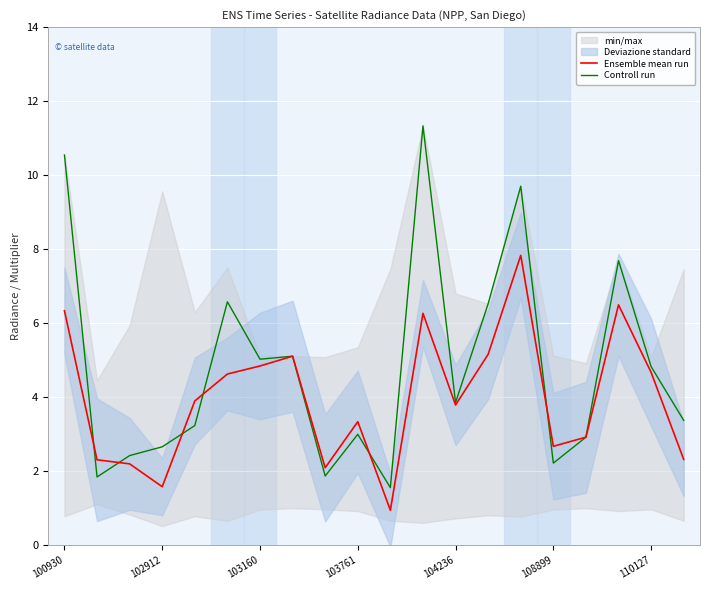

How many lines are shown in the chart?

2